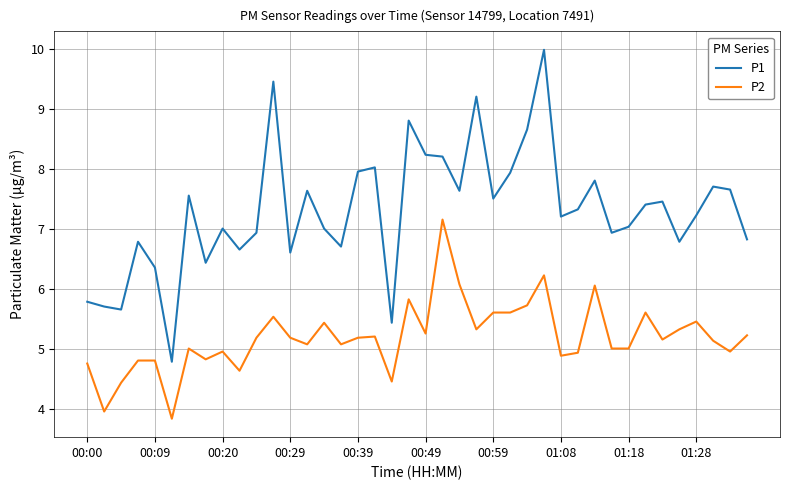

Does the chart have visible grid lines?

Yes